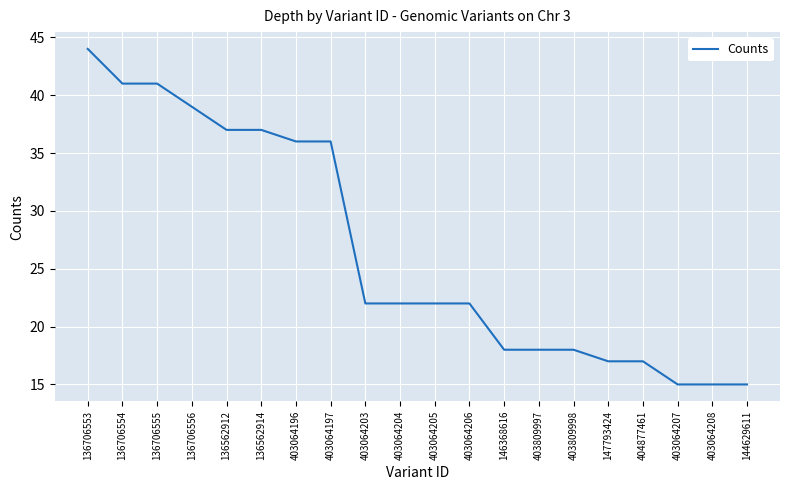

Approximately how many times larger is the value at 403064206 compared to 404877461?

1.3